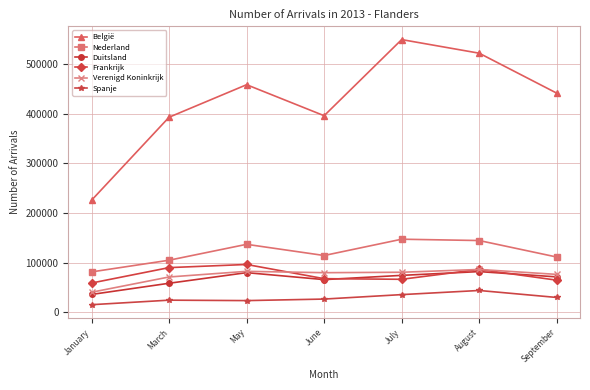

How many data points does each series have?

7